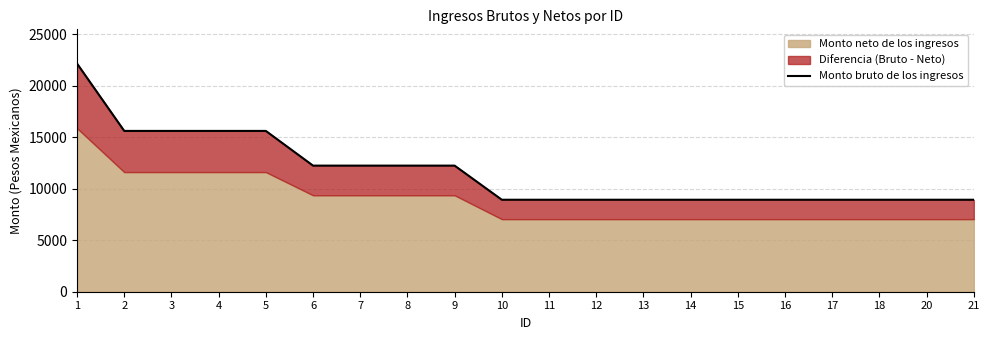

Reading right to left, transcribe all the data shown in this chart.

8938.0	8938.0	8938.0	8938.0	8938.0	8938.0	8938.0	8938.0	8938.0	8938.0	8938.0	12252.8	12252.8	12252.8	12252.8	15625.0	15625.0	15625.0	15625.0	22170.0